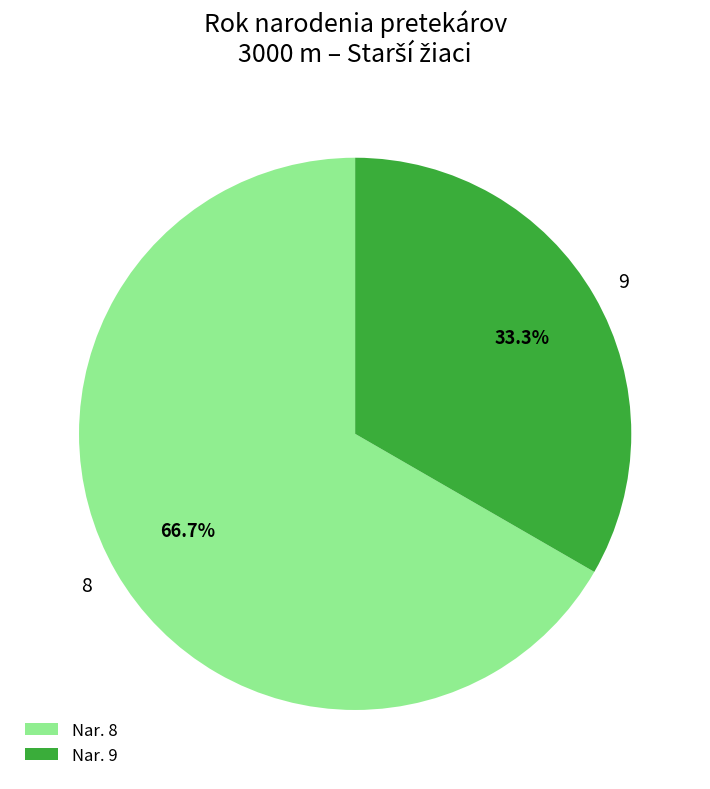

What is the ratio of the value at 9 to the value at 8?

0.5